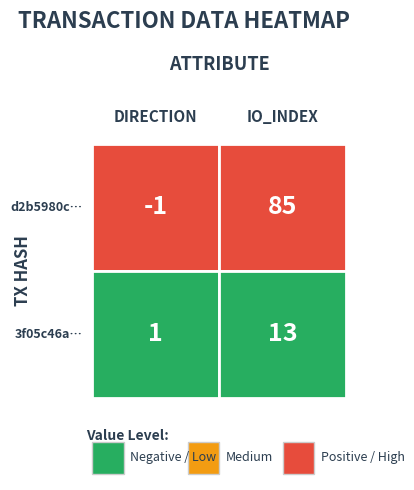

Rank the series by their maximum value, from lowest to highest.

3f05c46ab9a53b91fe6d1ff78635bcb69371acf, d2b5980cc8521d01fc9dbe1d938062a3375fe3b